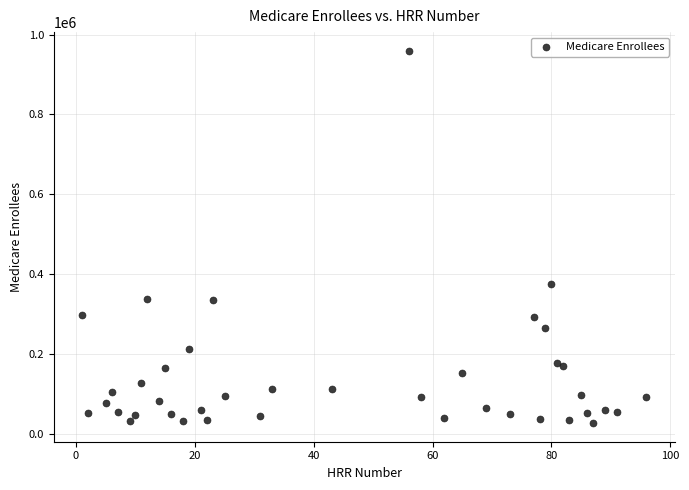

What Y value in the scatter plot is closest to 493393?

375912